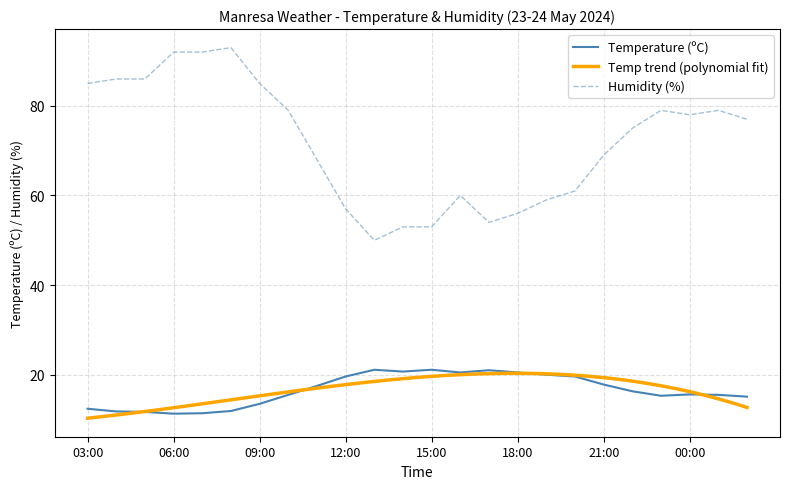

The value of Humidity (%) at 05:00 is 86.0. True or false?

True